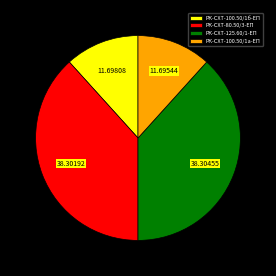

Is there any slice that represents more than half of the pie?

No